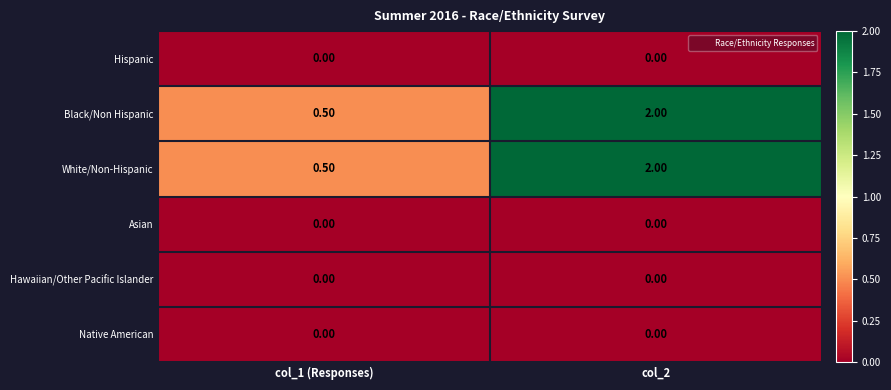

What is the total value across all series at col_2?

4.0